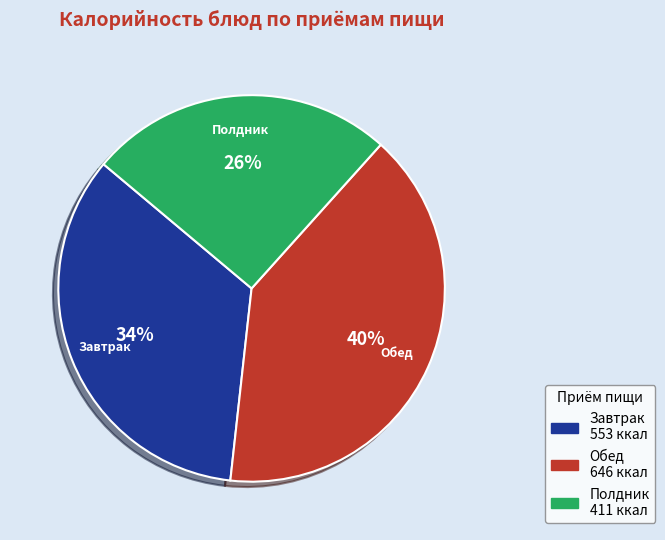

Is there a majority slice in this chart?

No